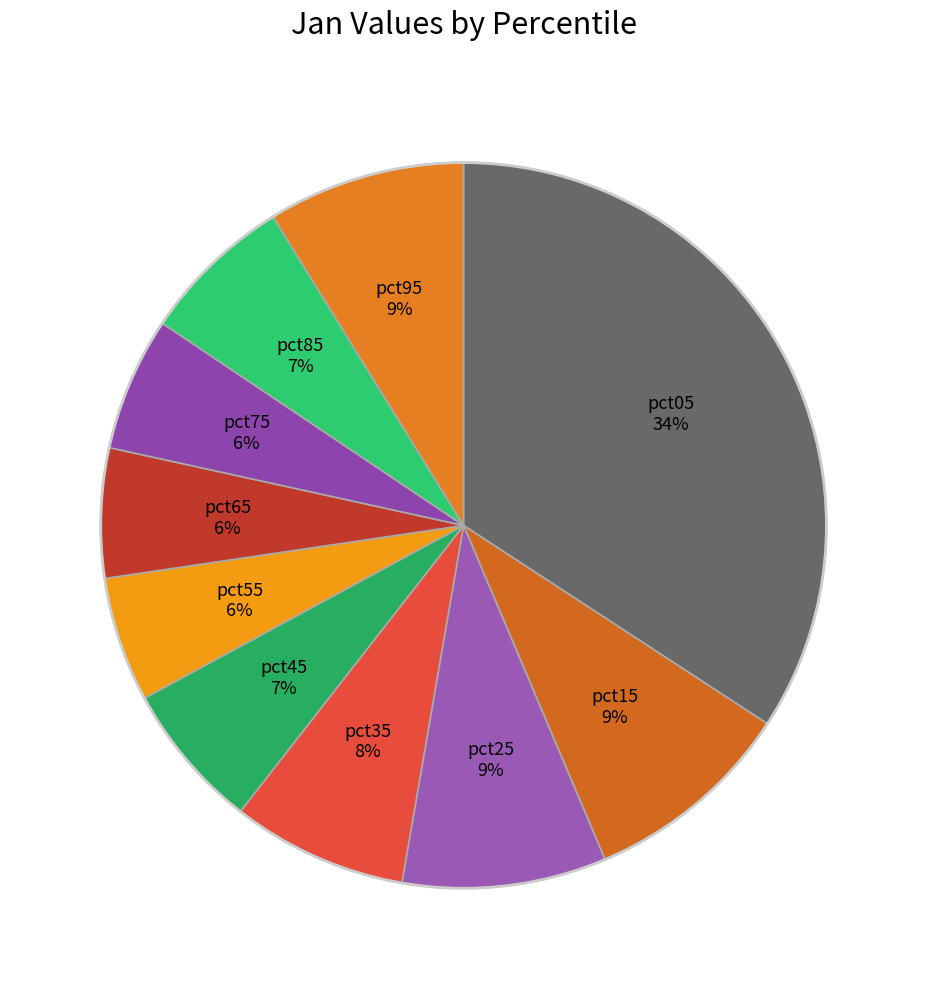

How many segments does this pie chart have?

10